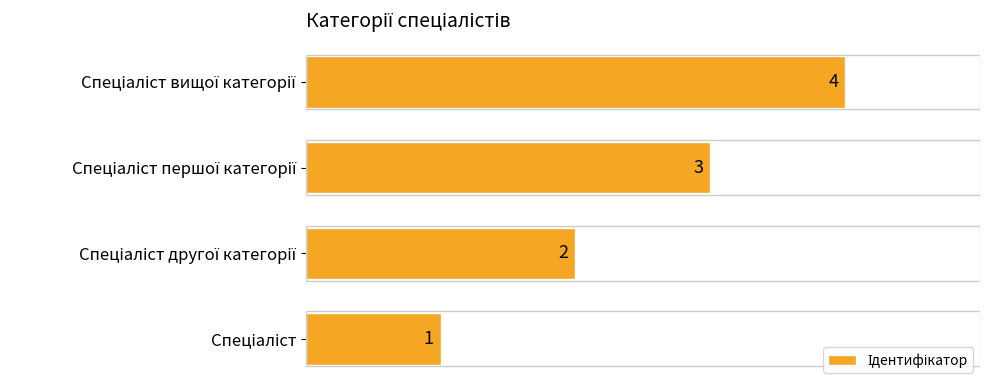

Count the values in the range 2 to 4.

3